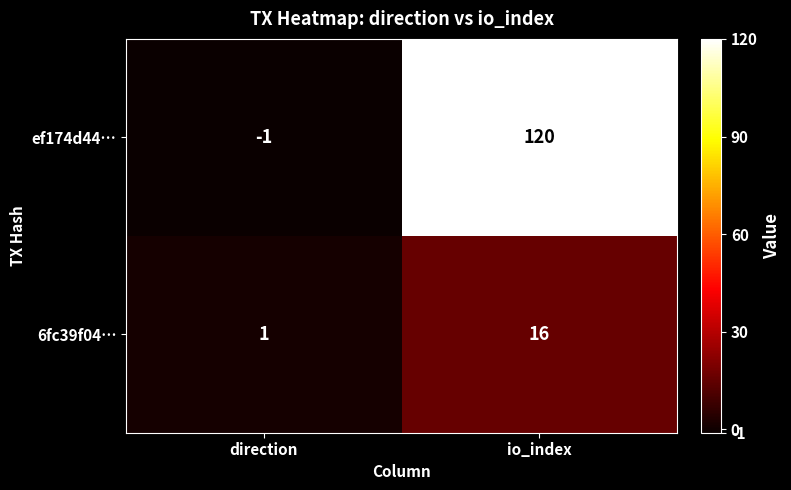

What is the difference between the maximum and minimum values in the ef174d44… series?

121